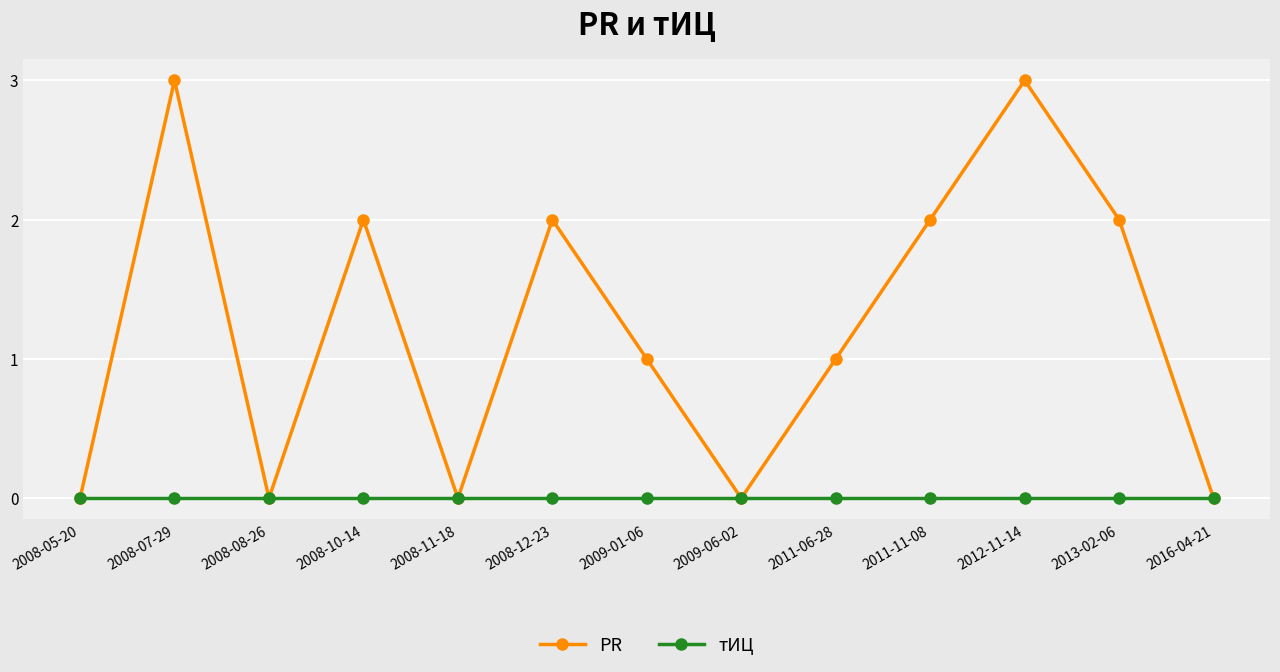

Is the value of тИЦ at 2008-07-29 greater than the value of PR at 2008-10-14?

No